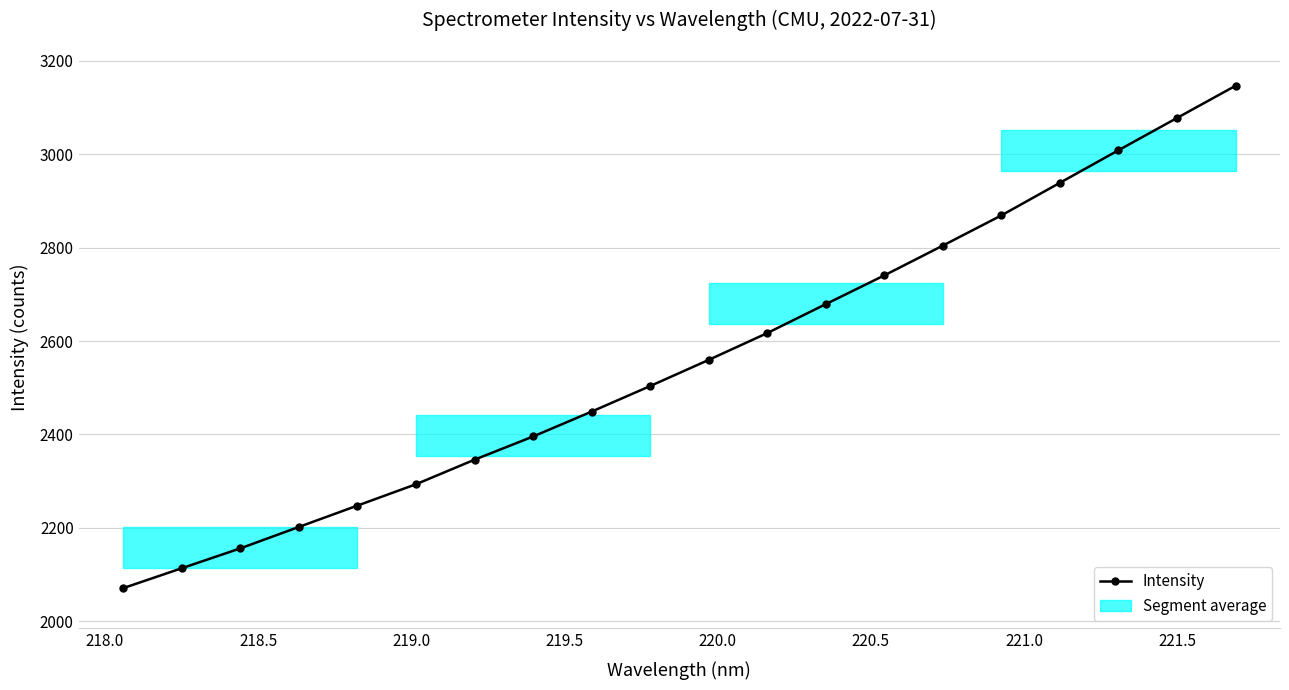

What is the average value?

2561.0